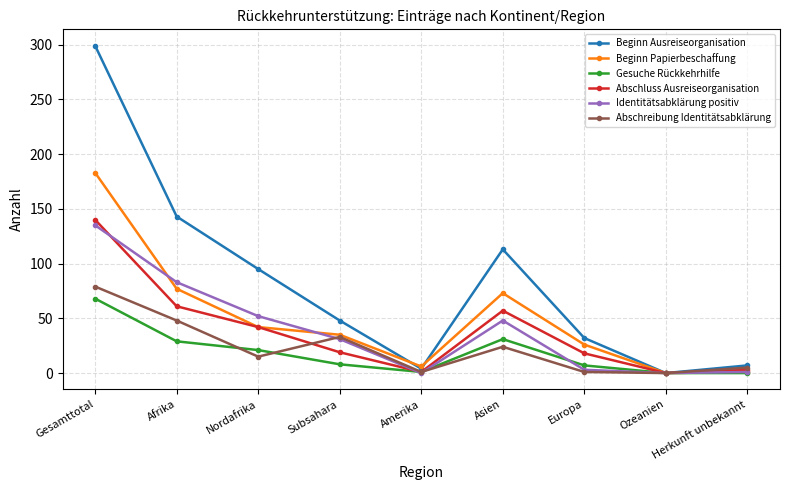

What are all the series names shown in the legend?

Beginn Ausreiseorganisation, Beginn Papierbeschaffung, Gesuche Rückkehrhilfe, Abschluss Ausreiseorganisation, Identitätsabklärung positiv, Abschreibung Identitätsabklärung